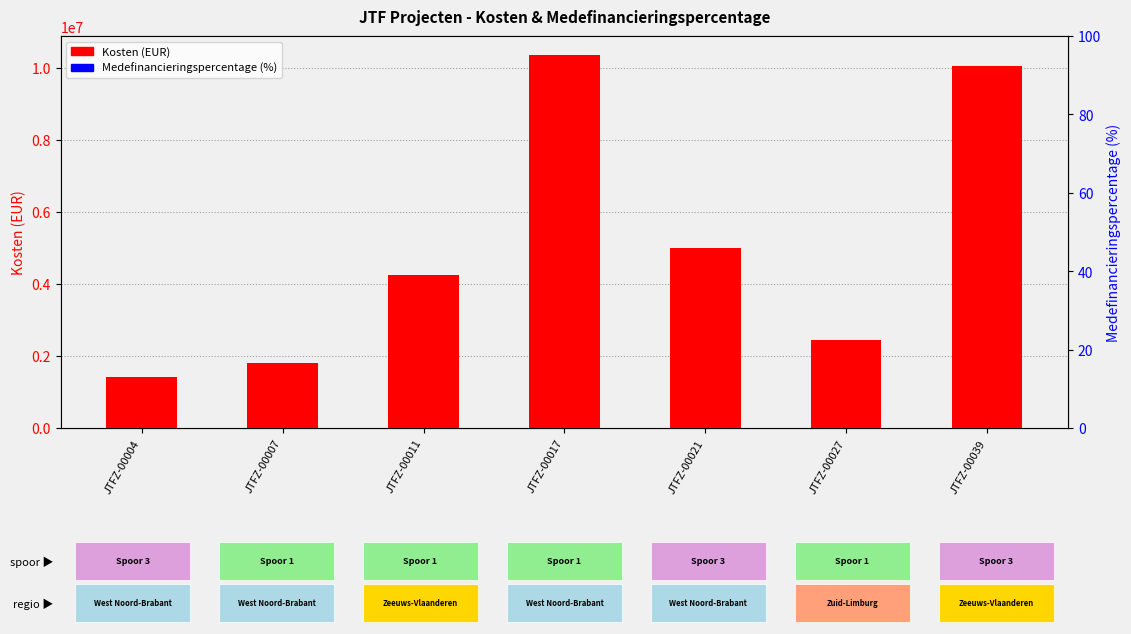

Which series has the largest total across all categories?

Kosten (EUR)